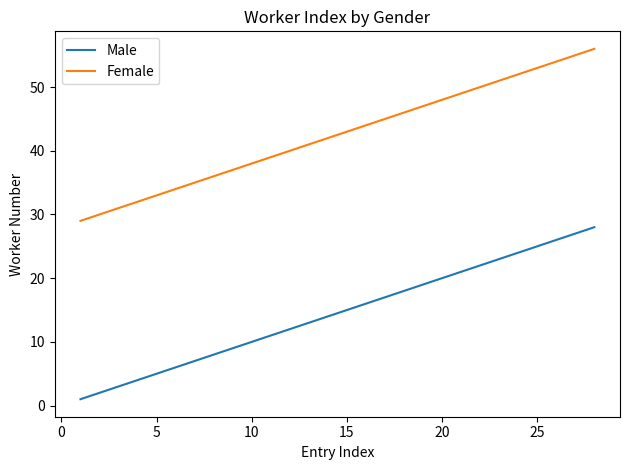

True or false: Male and Female cross at least once.

False